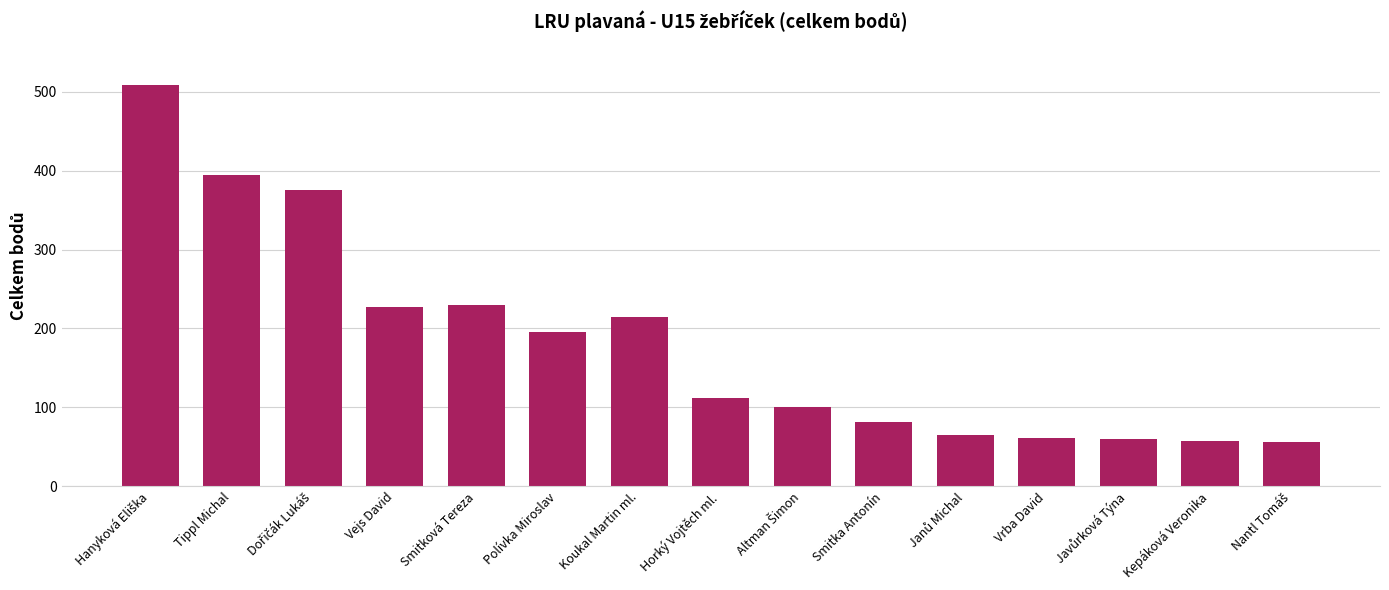

Read the value at Smitková Tereza, to the nearest 5.

230